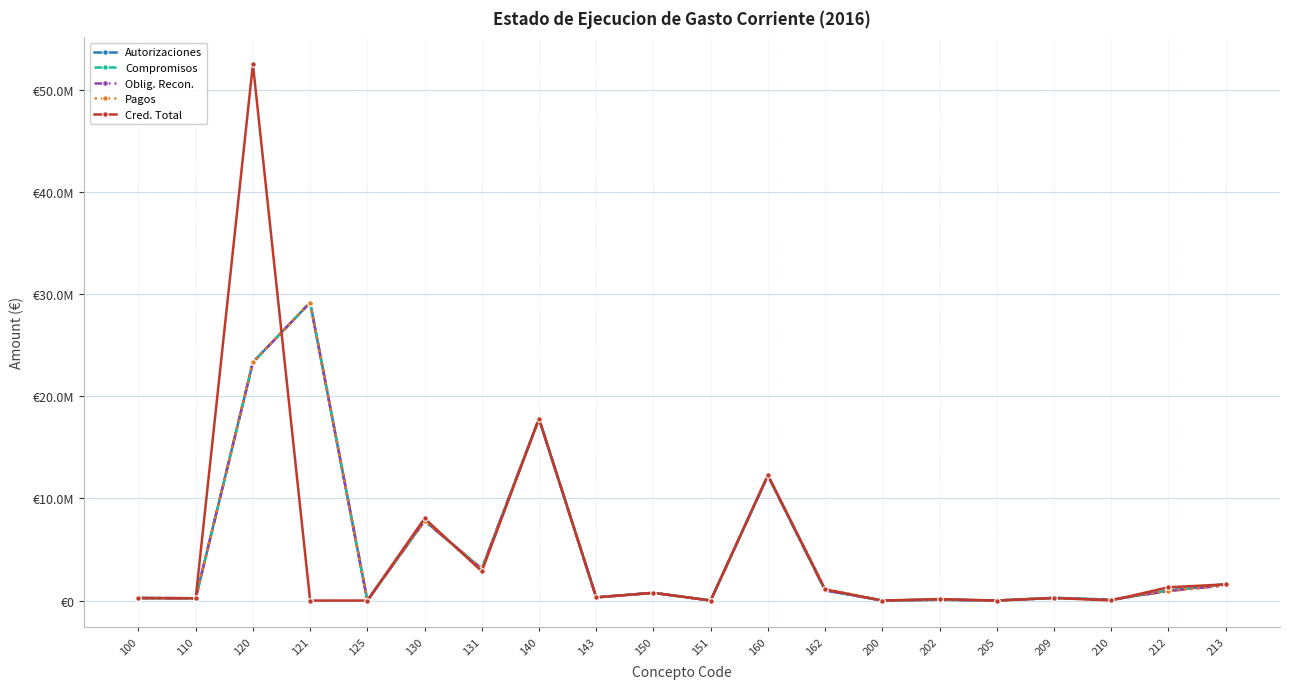

Does the chart have visible grid lines?

Yes